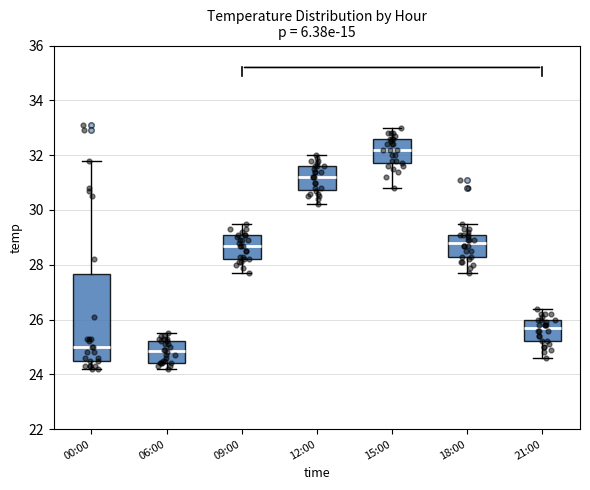

Where does the median line of the box for 15:00 sit on the y-axis? The values are not printed on the chart, so give them approximately, as read against the axis.

32.2